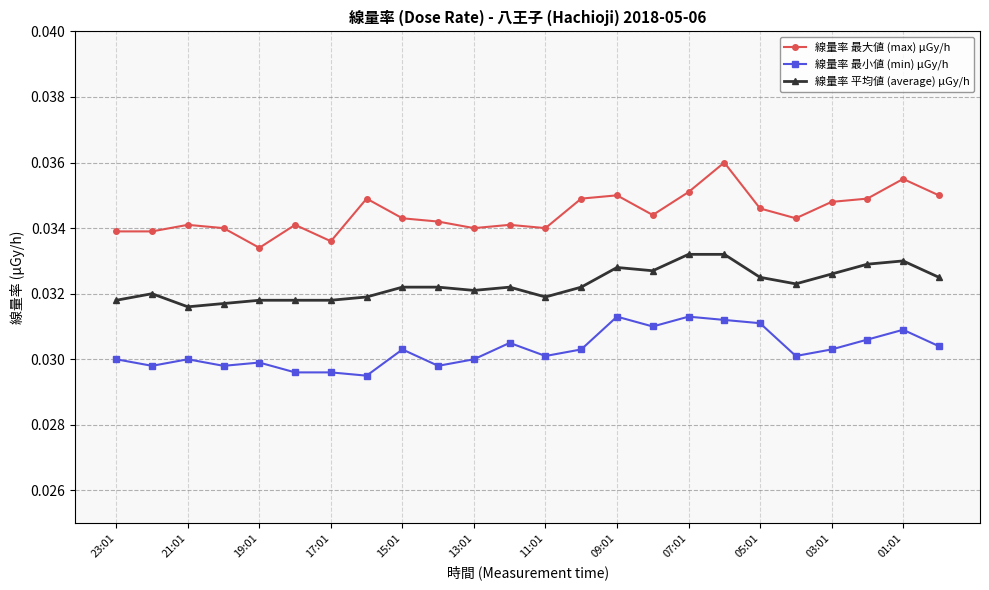

List the series in order of their peak value, highest first.

線量率 最大値 (max) μGy/h, 線量率 平均値 (average) μGy/h, 線量率 最小値 (min) μGy/h